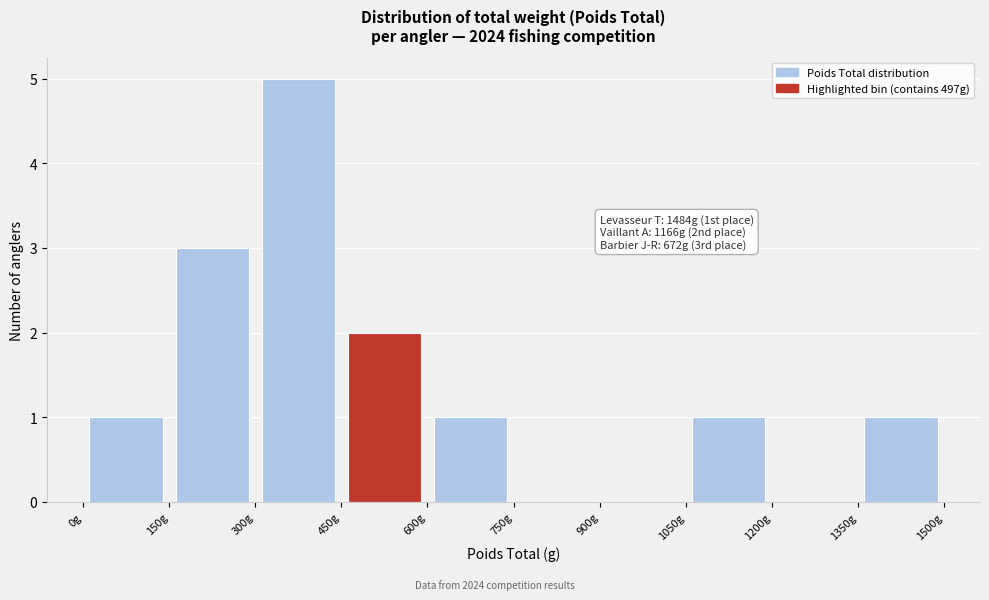

Over which range of the x-axis is the bar tallest?

300 to 450